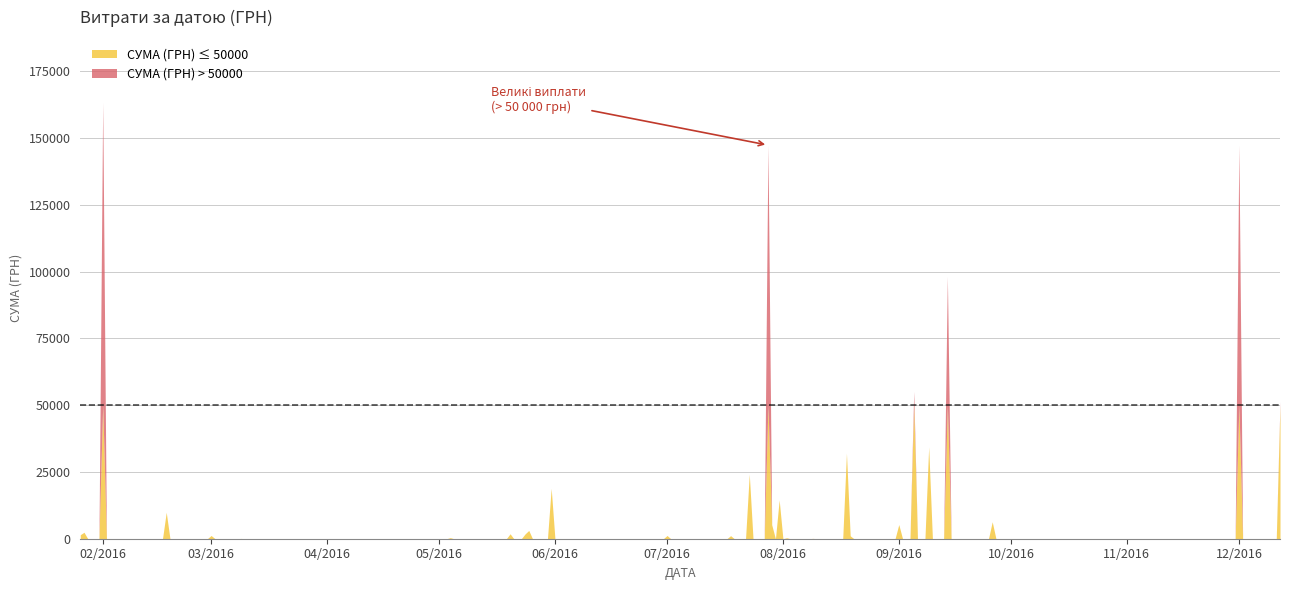

The chart shows a value of 203.3 at 13. True or false?

False